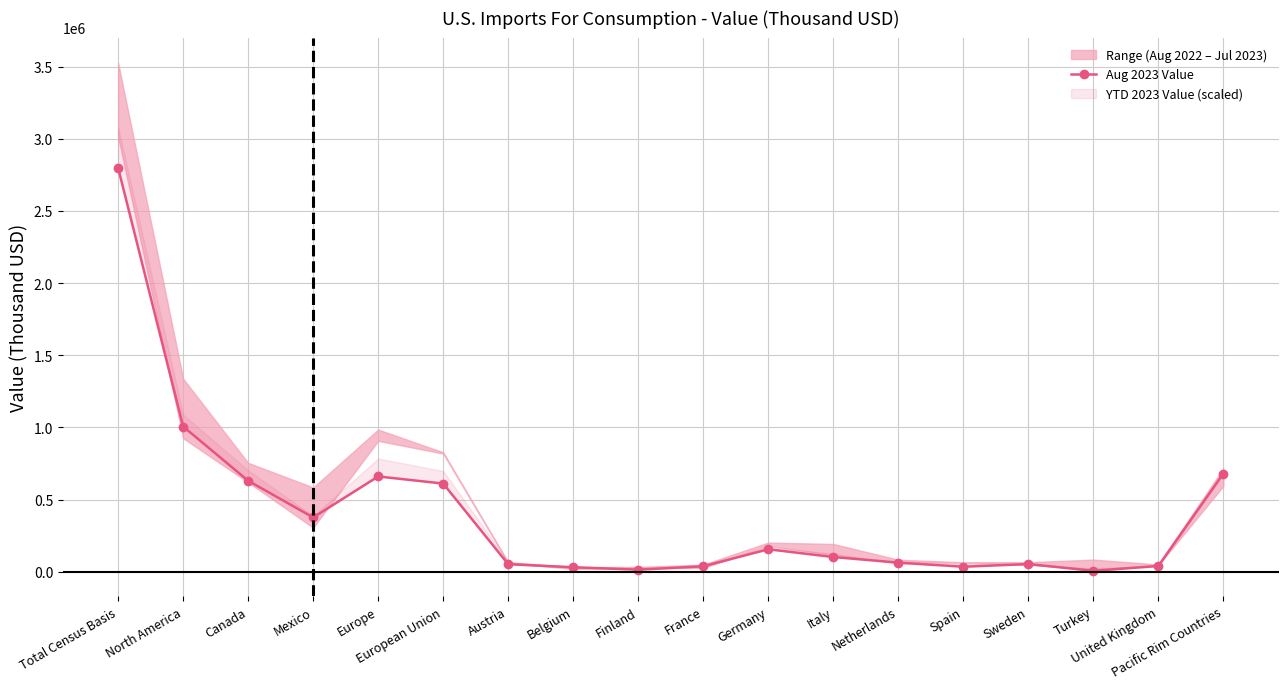

How many data points does each series have?

18